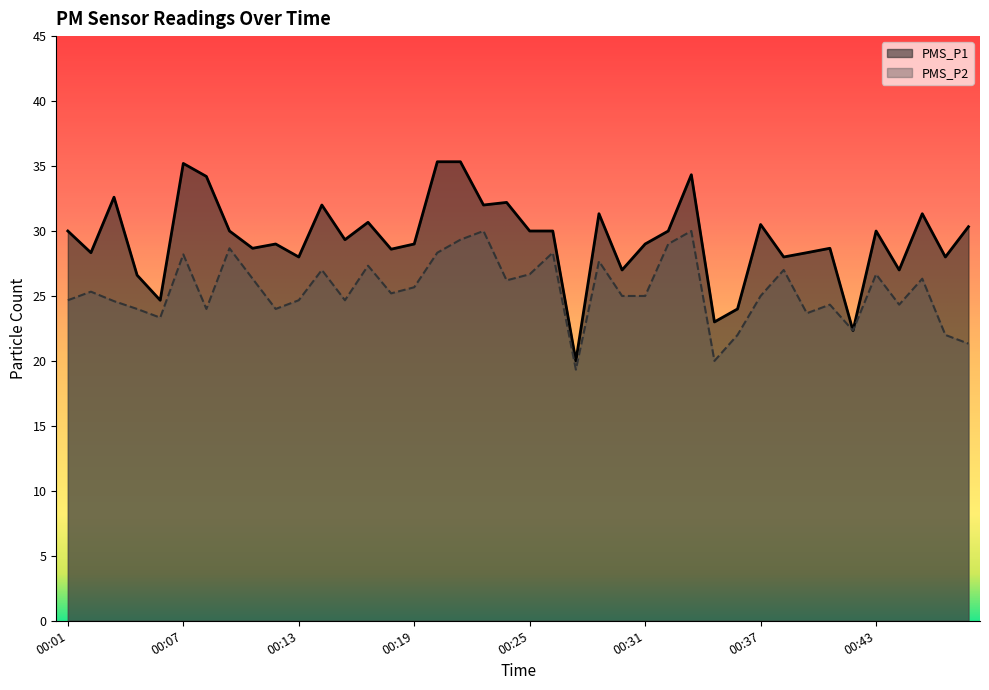

The PMS_P2 series shows 4.0 at 00:34. True or false?

False